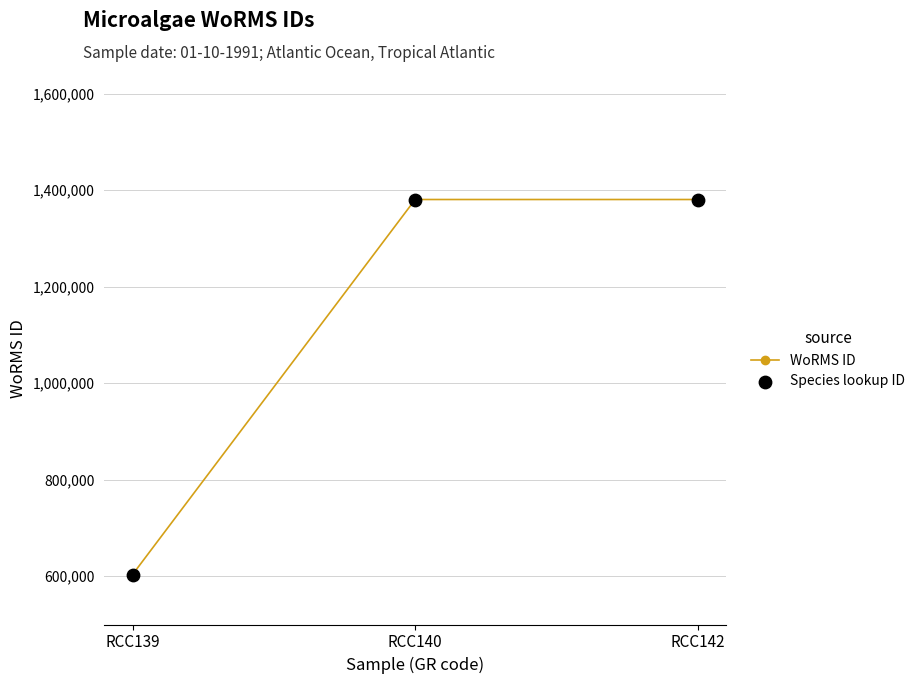

What is the value of the 2nd point from the left?

1380402